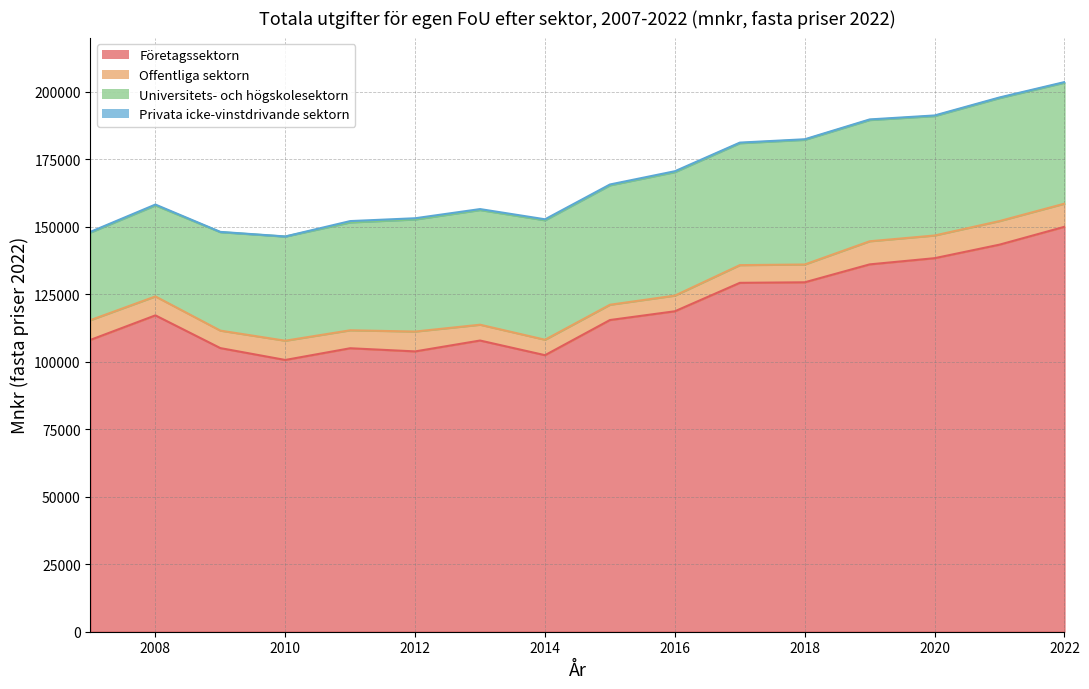

At which label is Offentliga sektorn closest to 7196?

2010